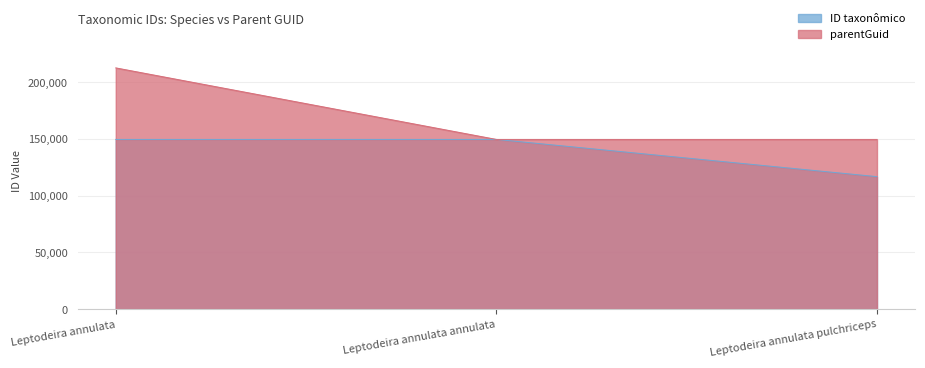

At how many categories does at least one series exceed 165075?

1